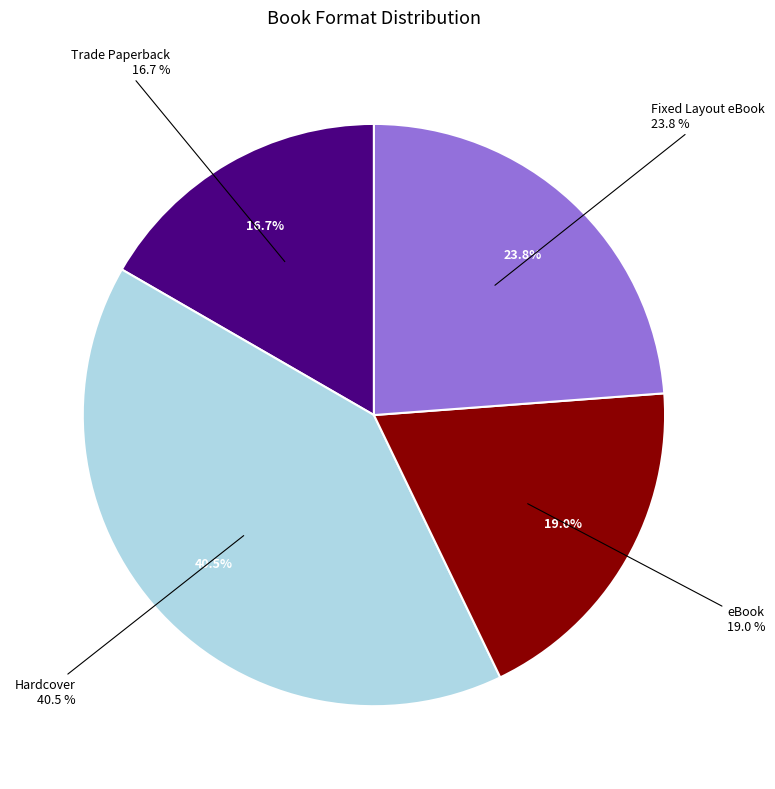

The Fixed Layout eBook slice represents 29% of the pie. True or false?

False